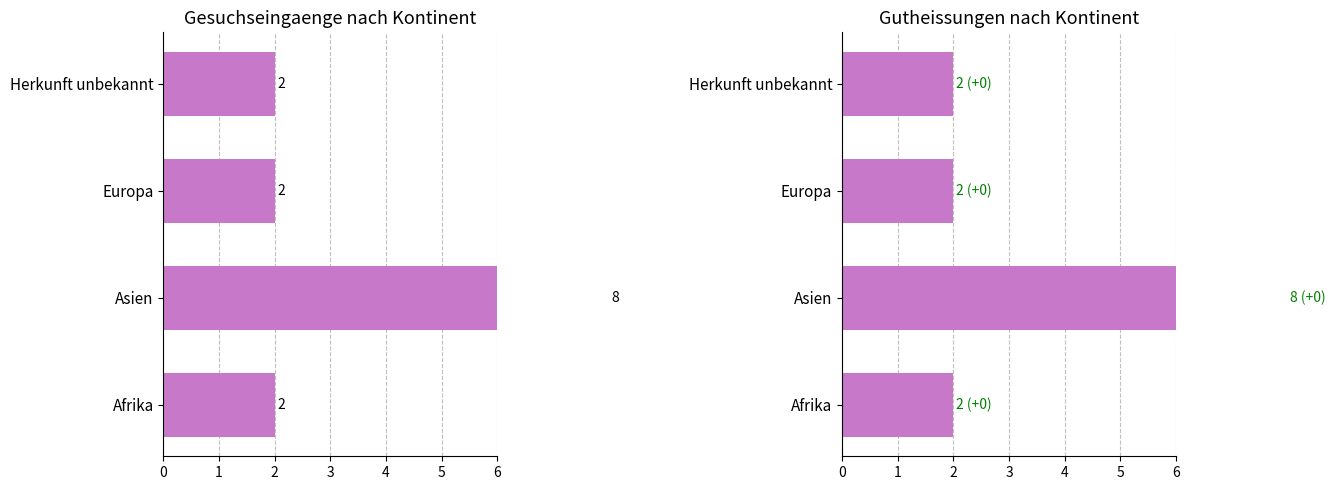

Between Herkunft unbekannt and Europa, which is larger?

Herkunft unbekannt